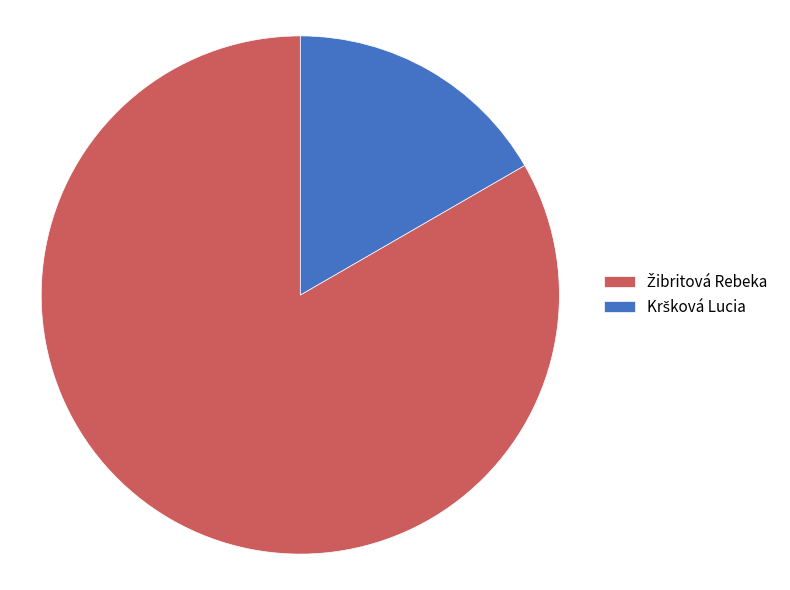

Is there a majority slice in this chart?

Yes